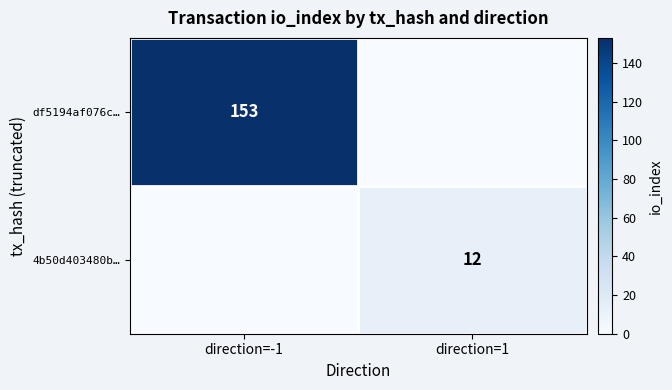

The 4b50d403480b… series shows 8 at direction=1. True or false?

False